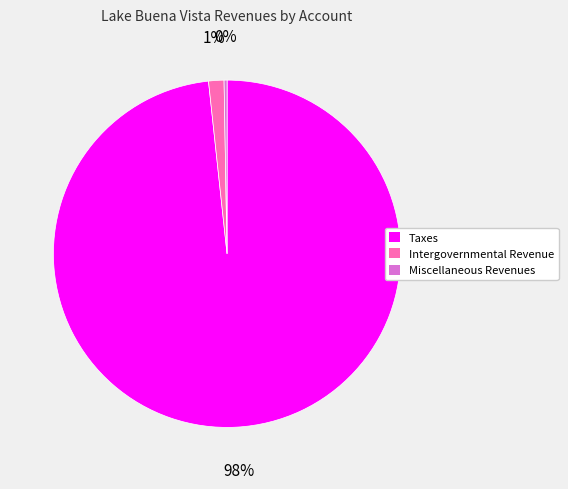

Is Taxes the majority of the pie?

Yes